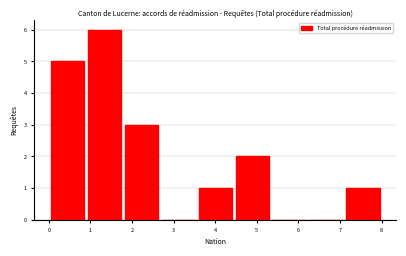

Reading left to right, transcribe this chart: for each bar, give the range it covers on the x-axis and its height. Neither the bar edges nor the heights are printed on the chart, so give them approximately, as read against the axes.

0.0 to 0.9: 5
0.9 to 1.8: 6
1.8 to 2.7: 3
2.7 to 3.6: 0
3.6 to 4.4: 1
4.4 to 5.3: 2
5.3 to 6.2: 0
6.2 to 7.1: 0
7.1 to 8.0: 1